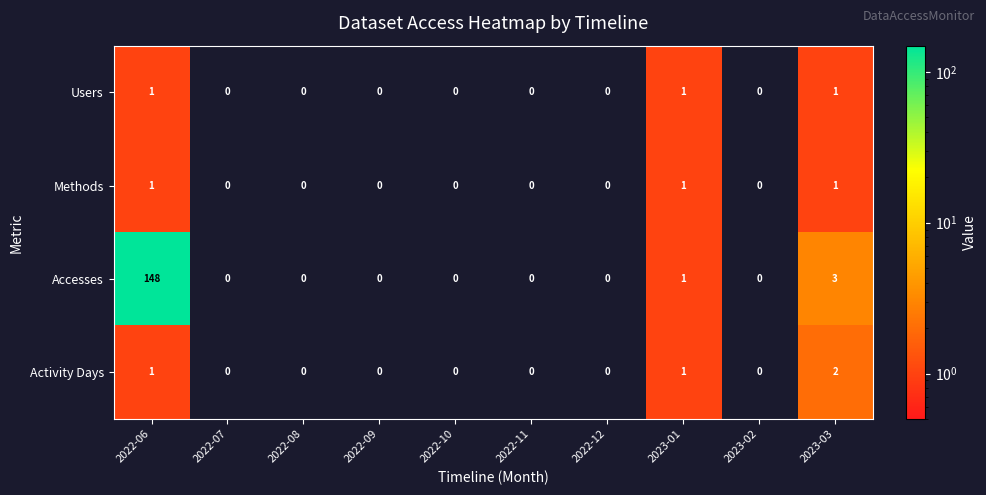

Which category has the highest value across all series?

2022-06